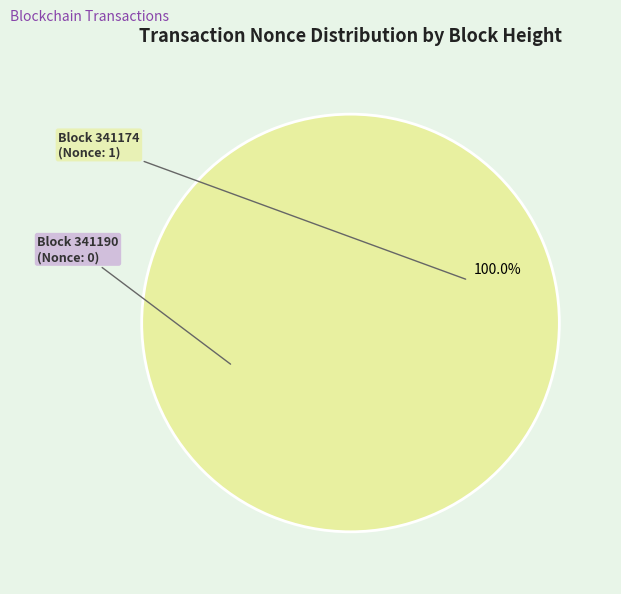

Is there a majority slice in this chart?

Yes